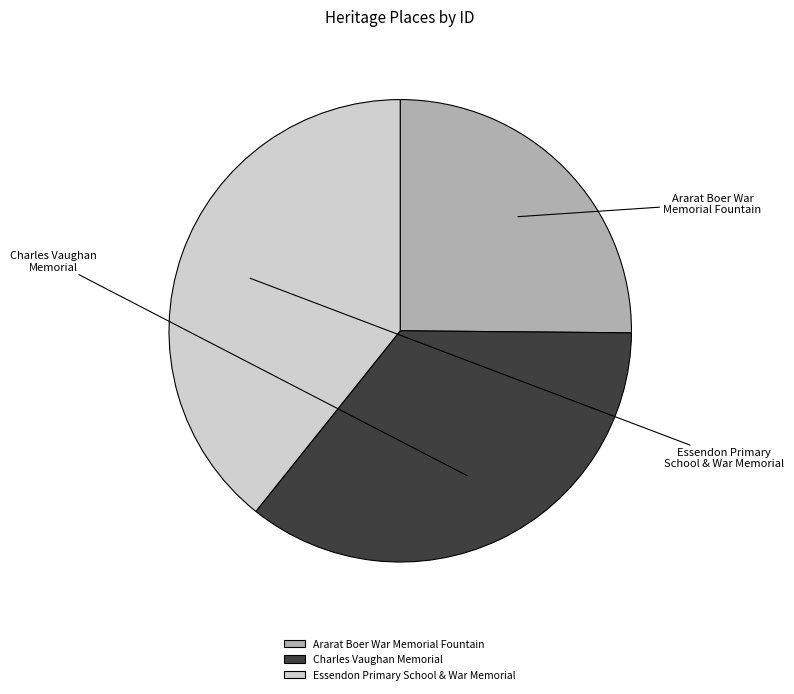

Does any single category account for the majority?

No